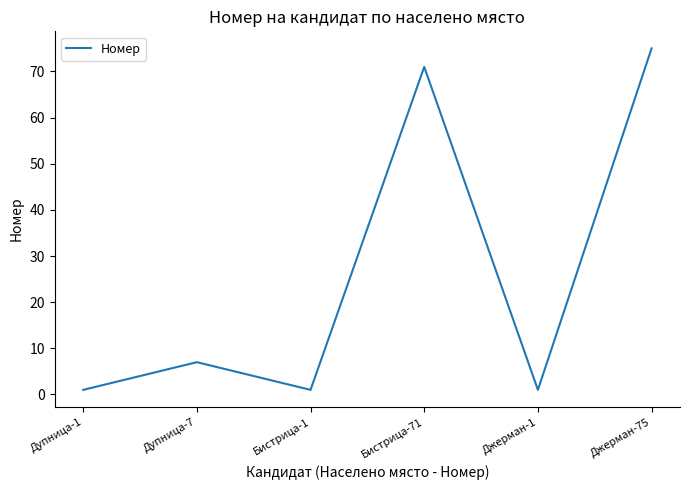

What is the difference between the maximum and minimum values?

74